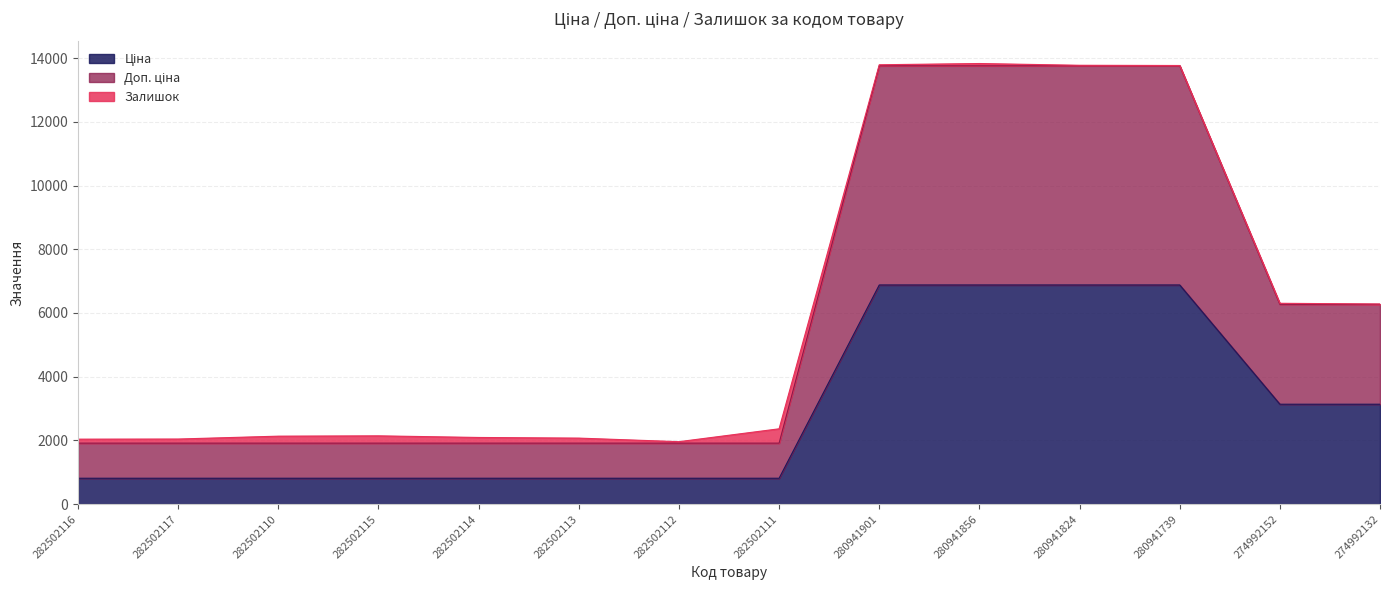

What is the total value across all series at 282502111?

2364.8